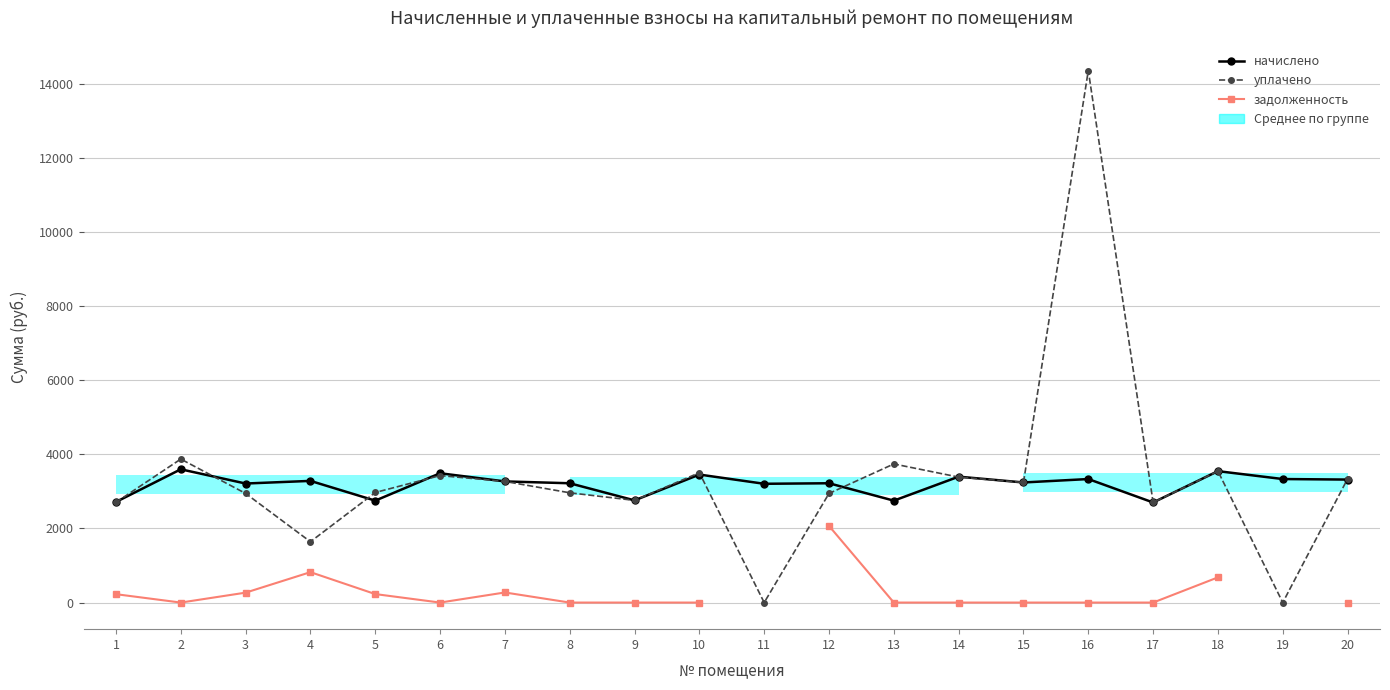

True or false: уплачено and начислено intersect in this chart.

True